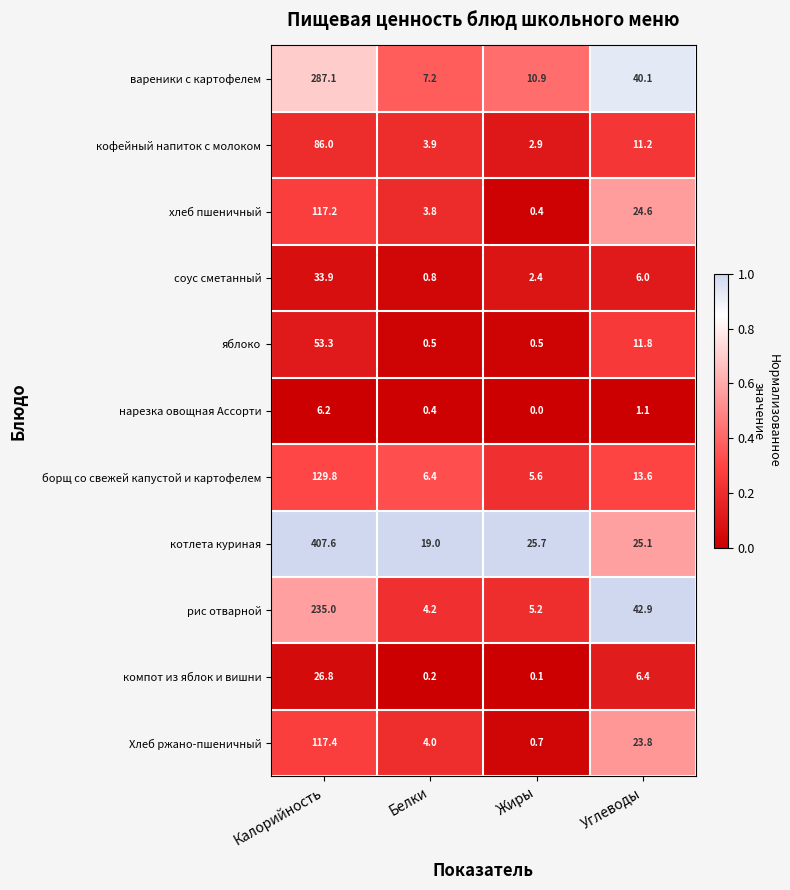

At which label does рис отварной reach its peak?

Калорийность